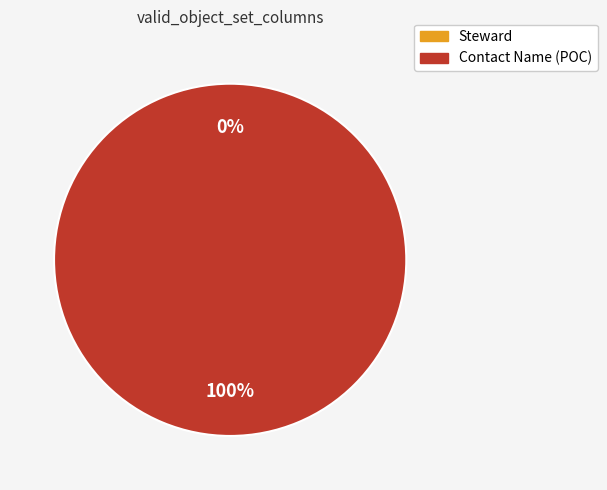

Which slice represents more than half of the pie?

Contact Name (POC)